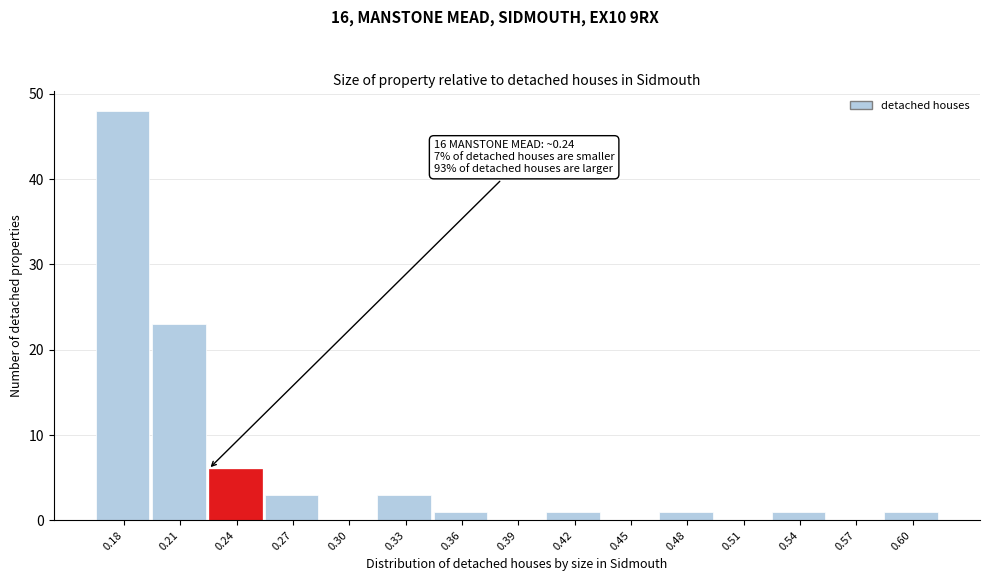

Reading right to left, what are all the values shown in this chart?

0.60=1	0.57=0	0.54=1	0.51=0	0.48=1	0.45=0	0.42=1	0.39=0	0.36=1	0.33=3	0.30=0	0.27=3	0.24=6	0.21=23	0.18=48